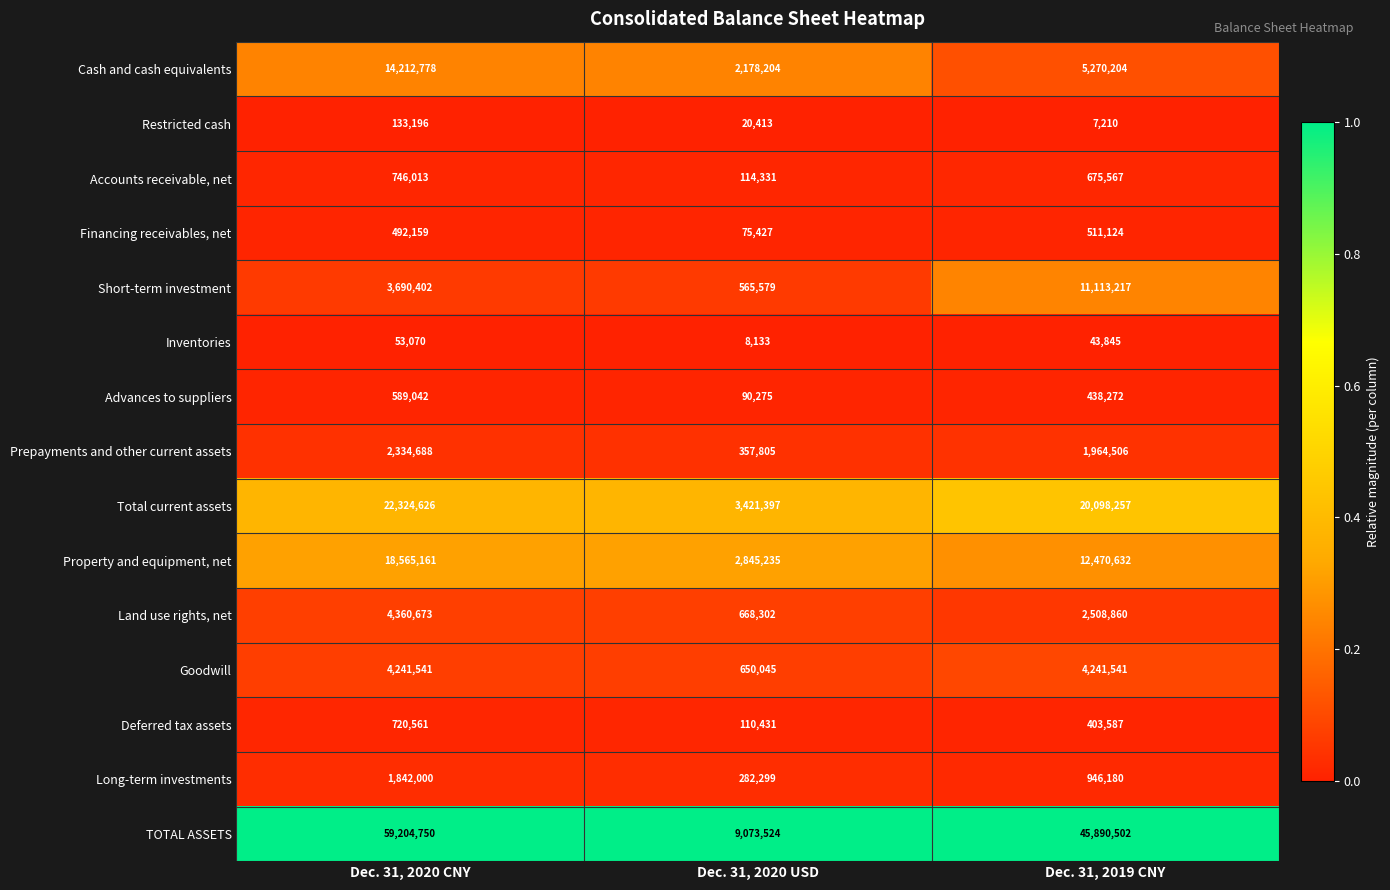

Rank the categories by Short-term investment value from lowest to highest.

Dec. 31, 2020 USD, Dec. 31, 2020 CNY, Dec. 31, 2019 CNY